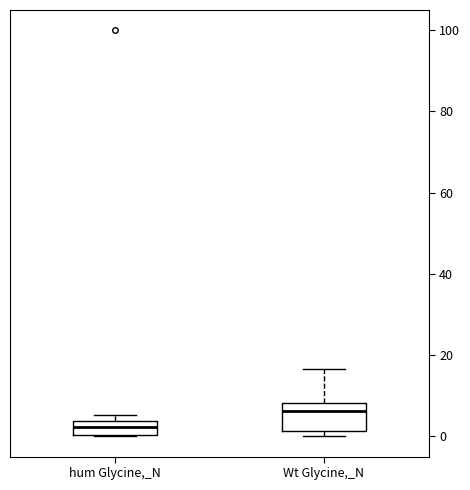

Comparing the boxes themselves (not the whiskers), which one is the tallest?

Wt Glycine,_N